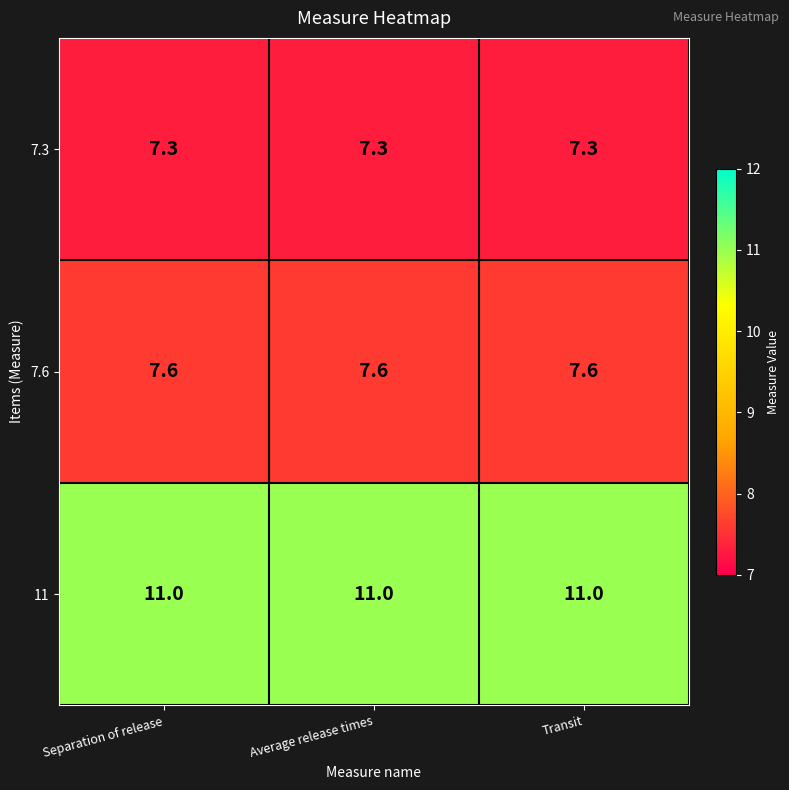

True or false: 7.6 has a value of 2.1 at Separation of release.

False